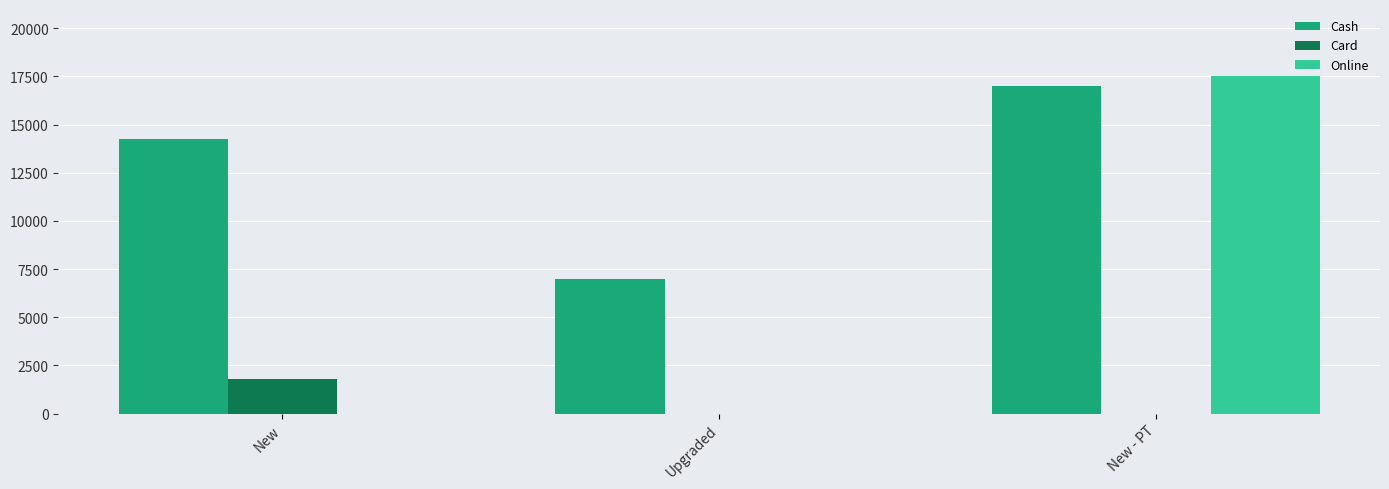

At which category is the sum across all series the highest?

New - PT